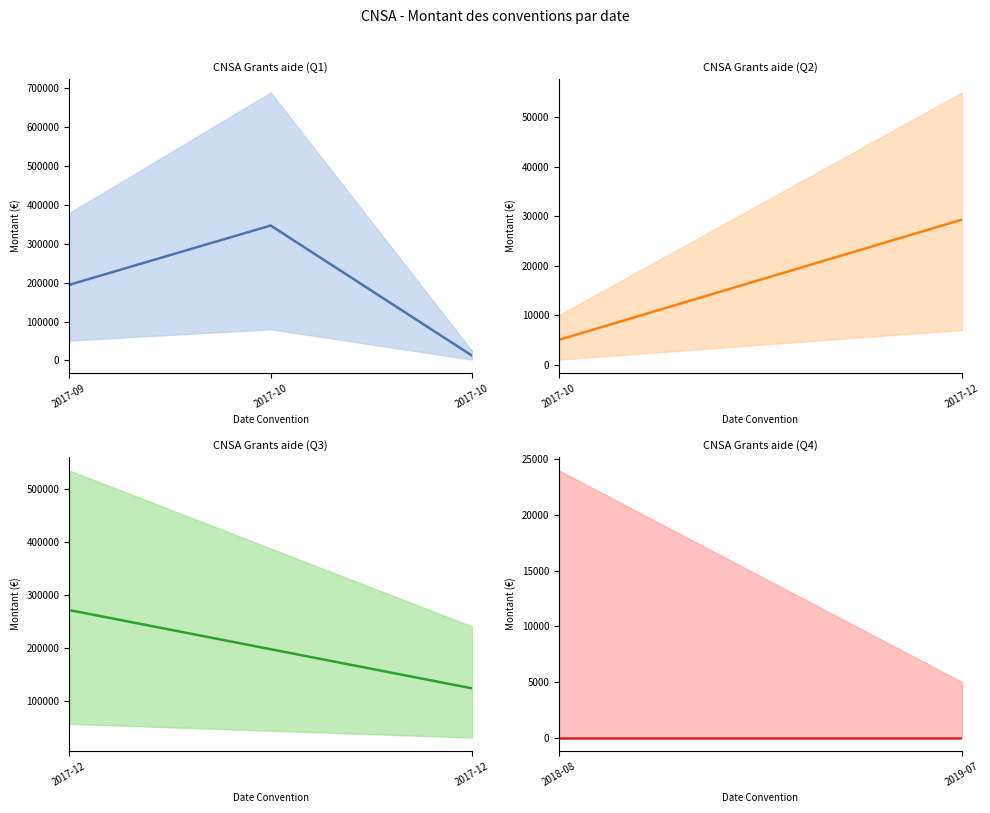

Where does the upper_bound series first go above 32000?

2017-09-15